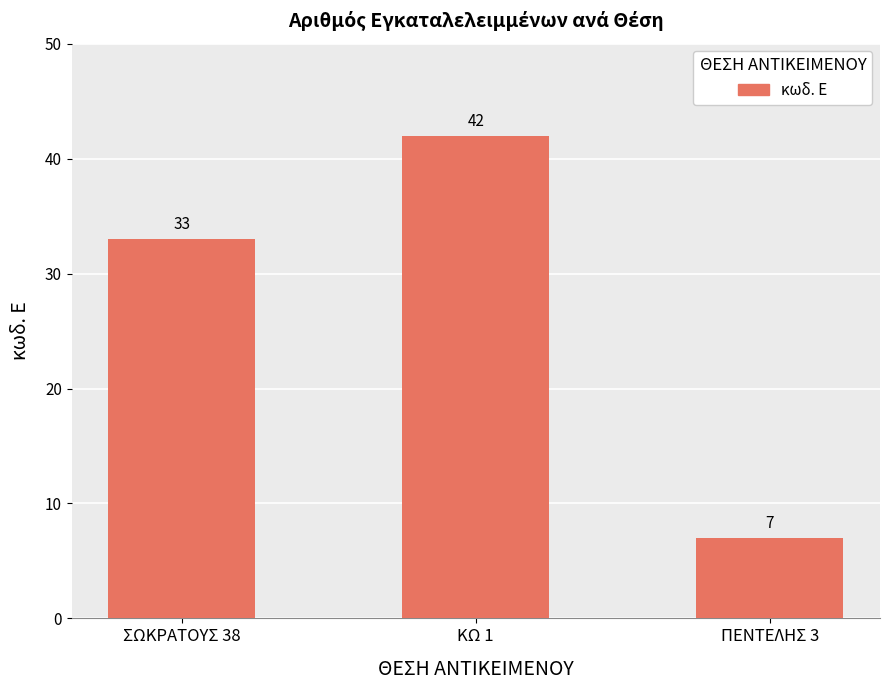

What is the change in value from ΚΩ 1 to ΠΕΝΤΕΛΗΣ 3?

-35